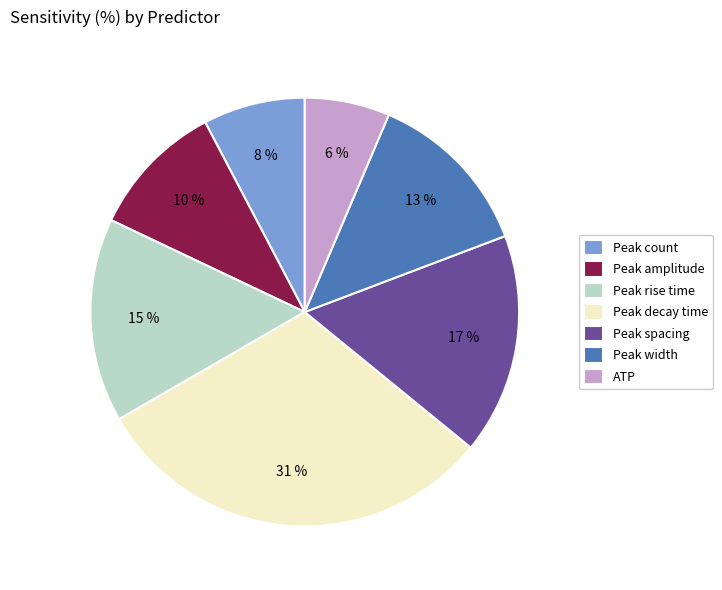

True or false: Peak spacing accounts for 17% of the total.

True